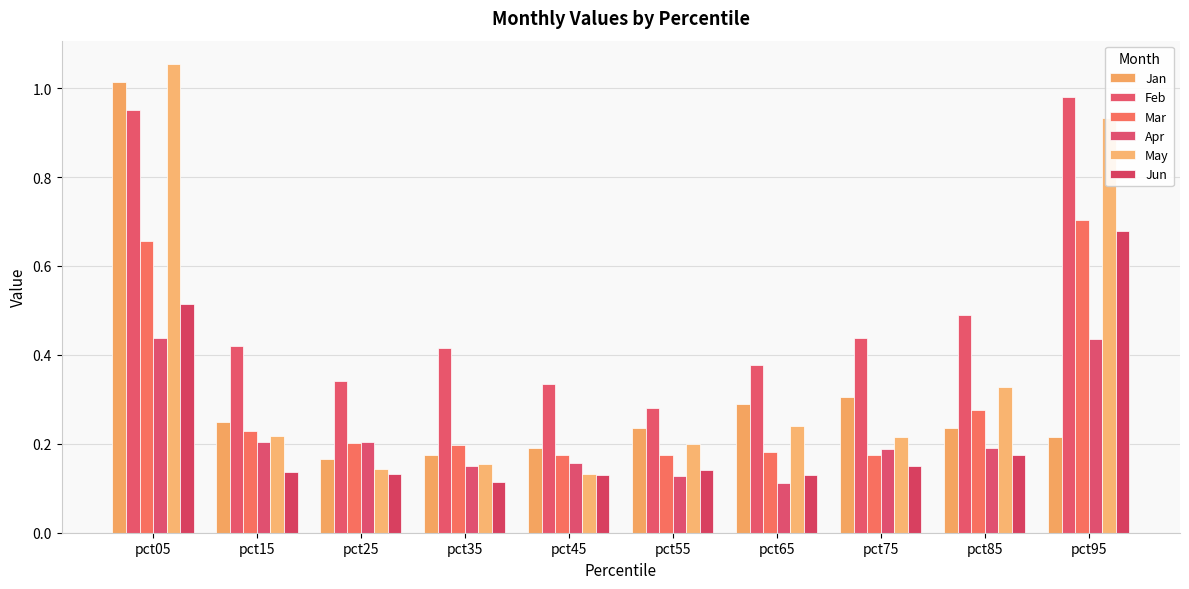

How many groups of bars are there?

10